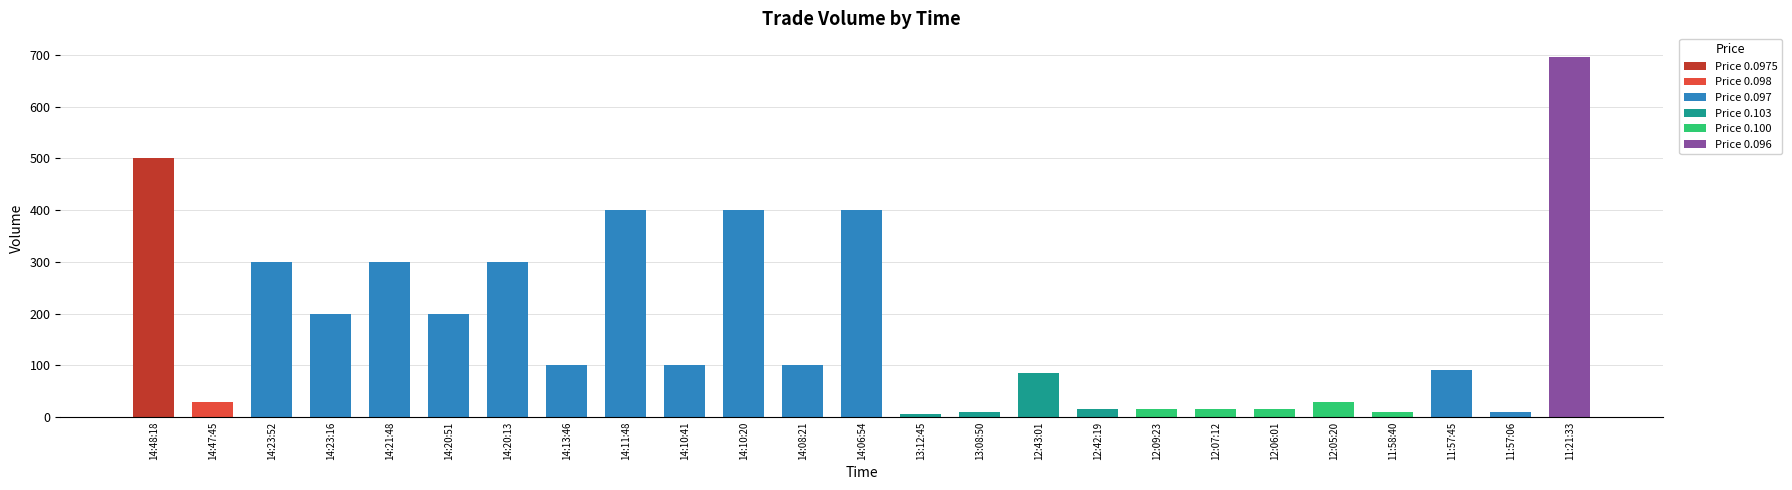

What is the maximum value shown in the chart?

696